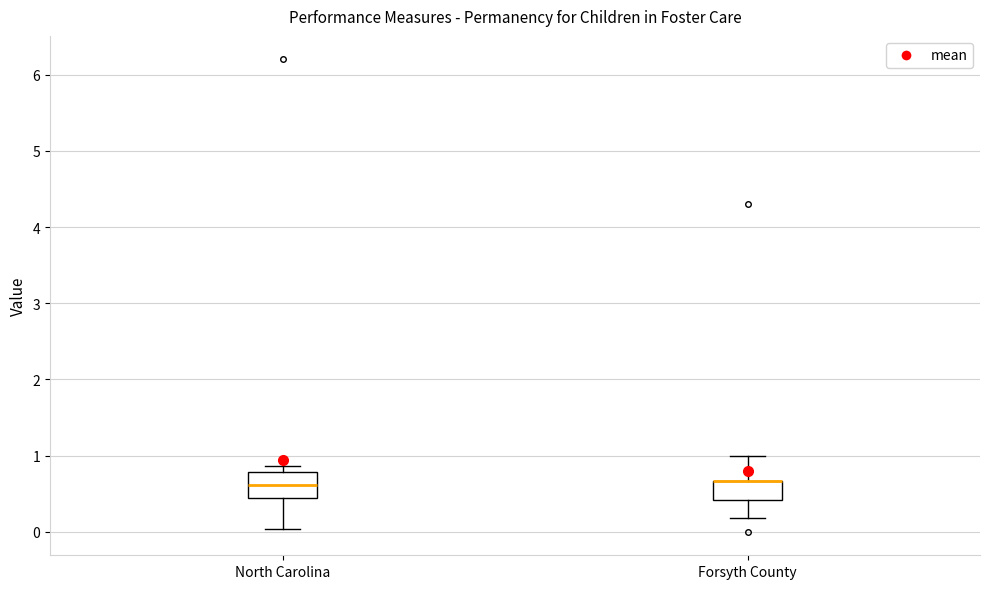

Reading left to right, transcribe this box plot: for each box, give where its median line is, the range the box spans, and where its two whiskers end, as read against the y-axis. The values are not printed on the chart, so give them approximately, as read against the axis.

North Carolina: median 0.6, box 0.4 to 0.8, whiskers 0.0 to 0.9
Forsyth County: median 0.7 (drawn on the box's upper edge), box 0.4 to 0.7, whiskers 0.2 to 1.0